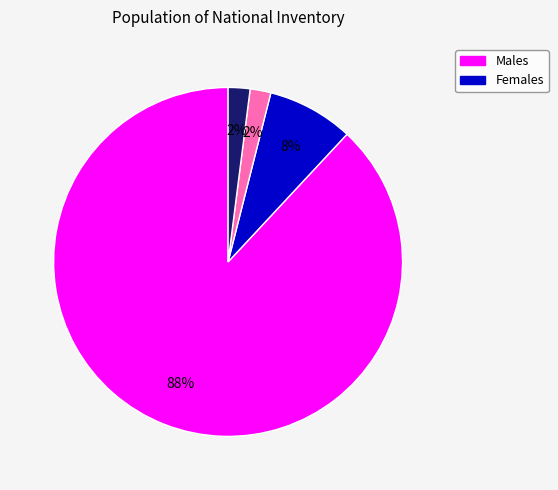

Count the number of slices in the pie.

4